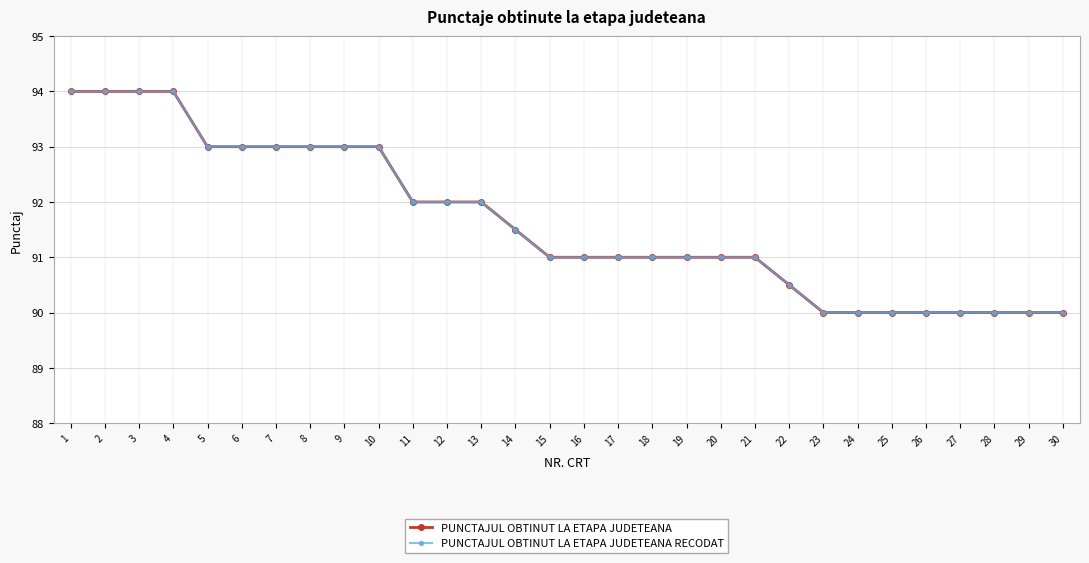

Between 22 and 6, which is larger?

6